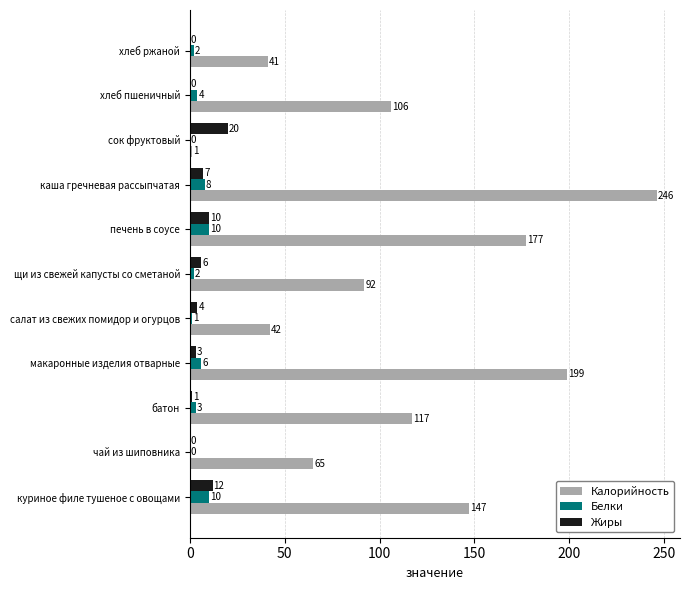

How many categories are shown in the chart?

11